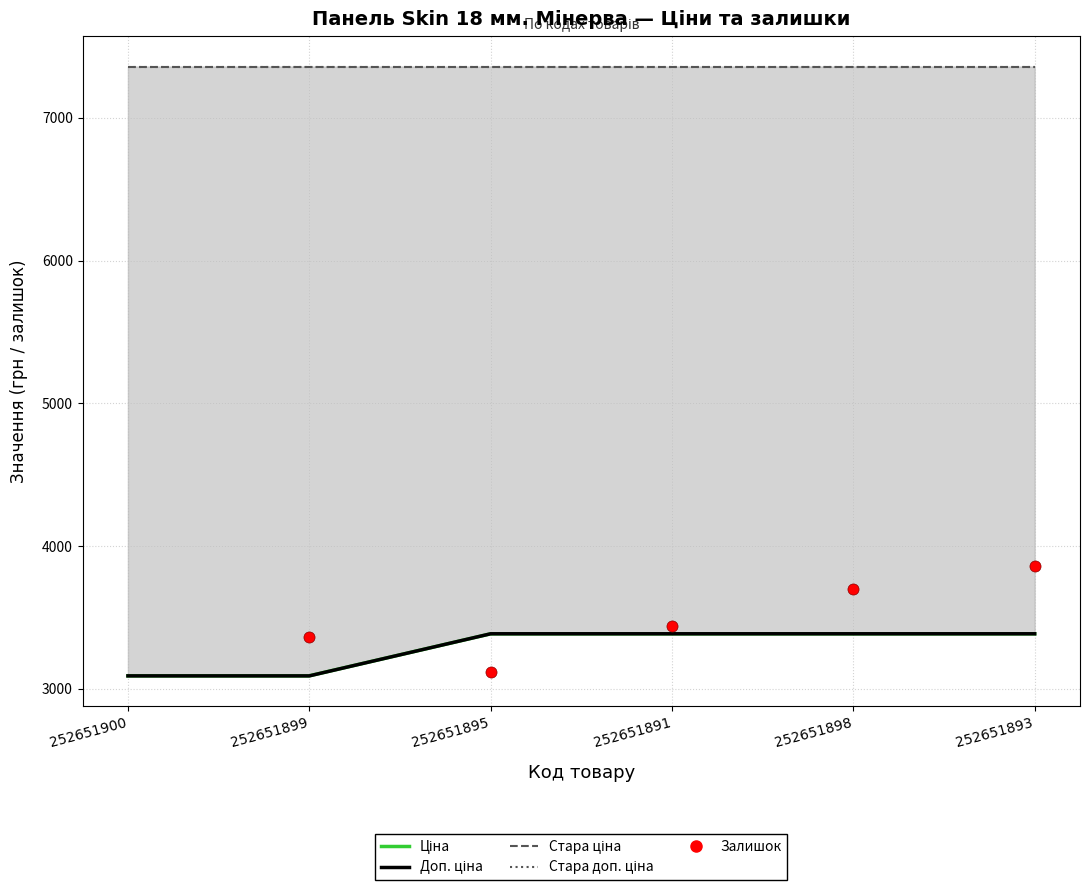

True or false: Стара ціна and Стара доп. ціна cross at least once.

False